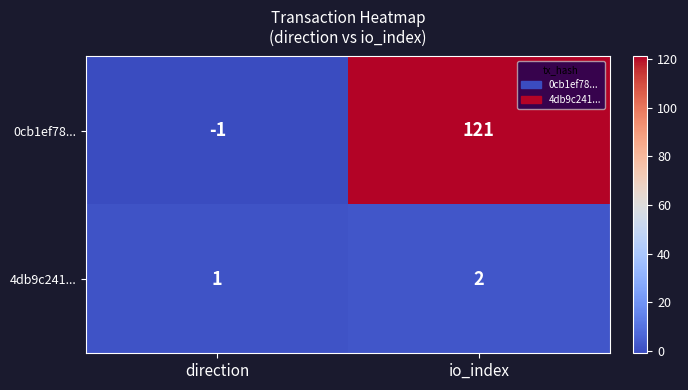

At which label is 0cb1ef78... closest to 60?

direction